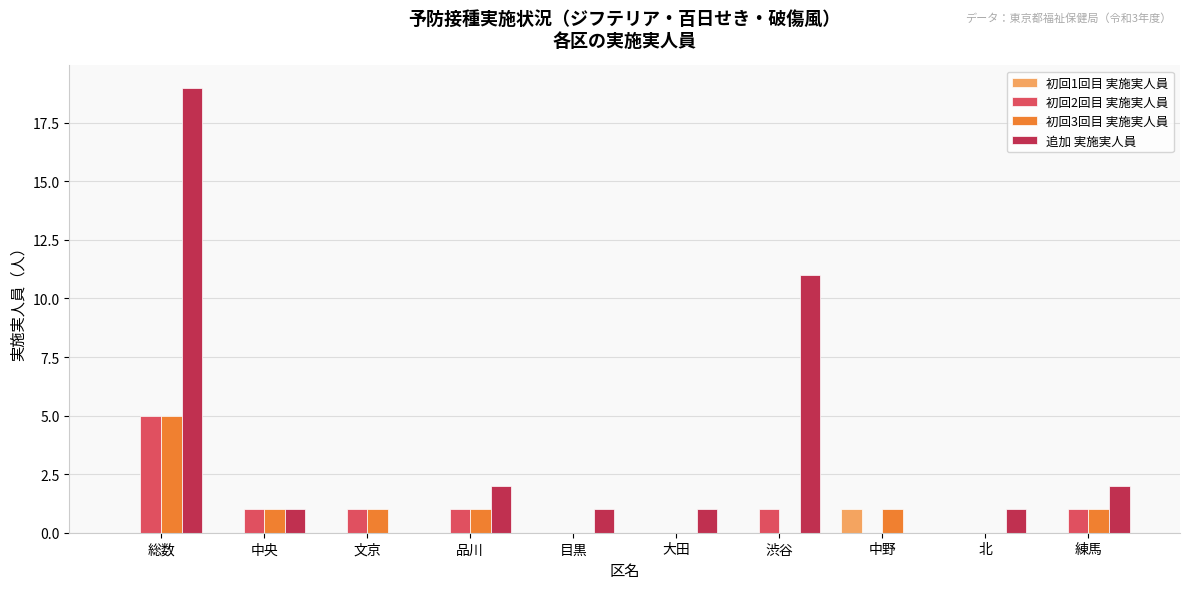

Reading left to right, what are all the values shown in this chart?

初回1回目 実施実人員: 0	0	0	0	0	0	0	1	0	0
初回2回目 実施実人員: 5	1	1	1	0	0	1	0	0	1
初回3回目 実施実人員: 5	1	1	1	0	0	0	1	0	1
追加 実施実人員: 19	1	0	2	1	1	11	0	1	2